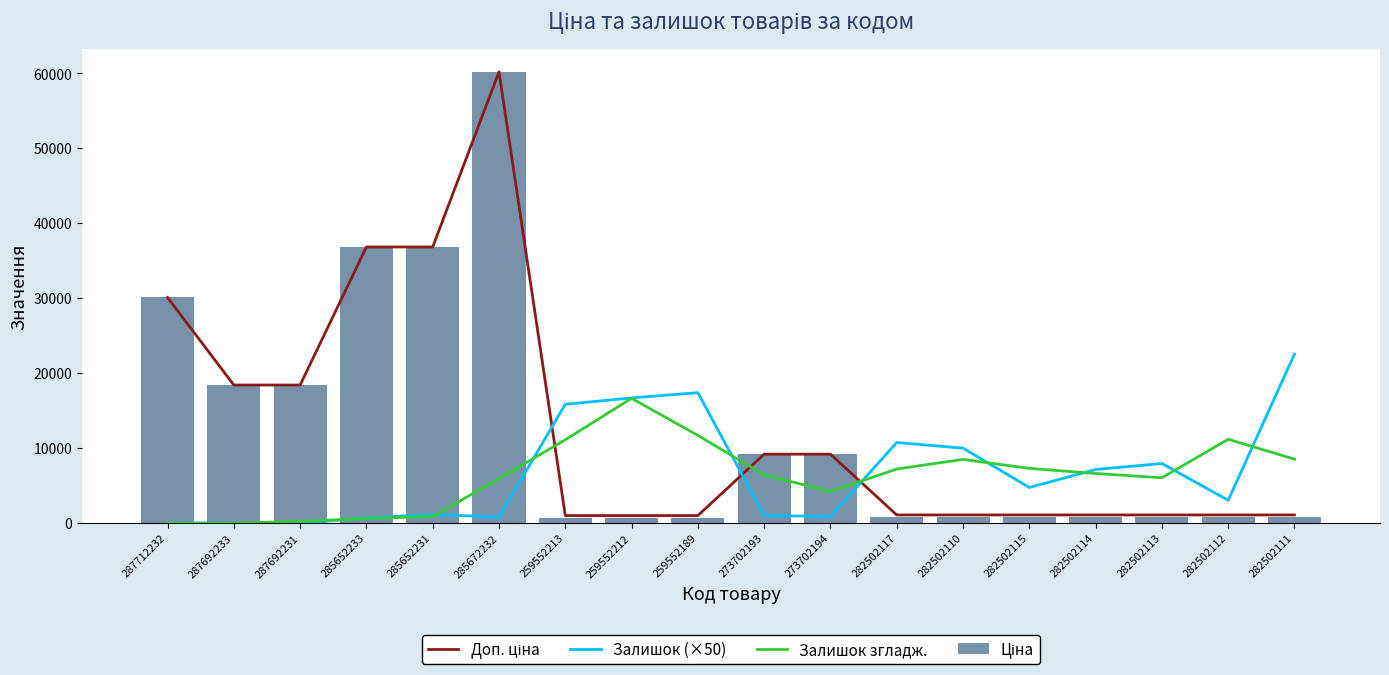

Reading left to right, what are all the values shown in this chart?

Доп. ціна: 287712232=30102.8	287692233=18420.9	287692231=18420.9	285652233=36841.8	285652231=36841.8	285672232=60205.6	259552213=1004.1	259552212=1004.1	259552189=1004.1	273702193=9196.3	273702194=9196.3	282502117=1087.0	282502110=1087.0	282502115=1087.0	282502114=1087.0	282502113=1087.0	282502112=1087.0	282502111=1087.0
Залишок (×50): 287712232=0.0	287692233=0.0	287692231=0.0	285652233=700.0	285652231=1150.0	285672232=800.0	259552213=15850.0	259552212=16700.0	259552189=17400.0	273702193=1000.0	273702194=900.0	282502117=10750.0	282502110=10000.0	282502115=4750.0	282502114=7150.0	282502113=7950.0	282502112=3050.0	282502111=22550.0
Залишок згладж.: 287712232=0.0	287692233=0.0	287692231=233.3	285652233=616.7	285652231=883.3	285672232=5933.3	259552213=11116.7	259552212=16650.0	259552189=11700.0	273702193=6433.3	273702194=4216.7	282502117=7216.7	282502110=8500.0	282502115=7300.0	282502114=6616.7	282502113=6050.0	282502112=11183.3	282502111=8533.3
Ціна: 287712232=30102.8	287692233=18420.9	287692231=18420.9	285652233=36841.8	285652231=36841.8	285672232=60205.6	259552213=679.8	259552212=679.8	259552189=679.8	273702193=9196.3	273702194=9196.3	282502117=802.1	282502110=802.1	282502115=802.1	282502114=802.1	282502113=802.1	282502112=802.1	282502111=802.1